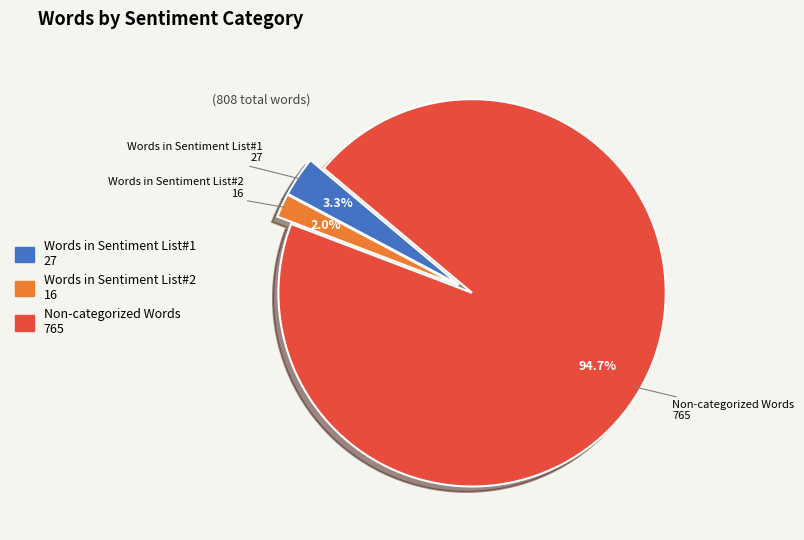

Is there any slice that represents more than half of the pie?

Yes